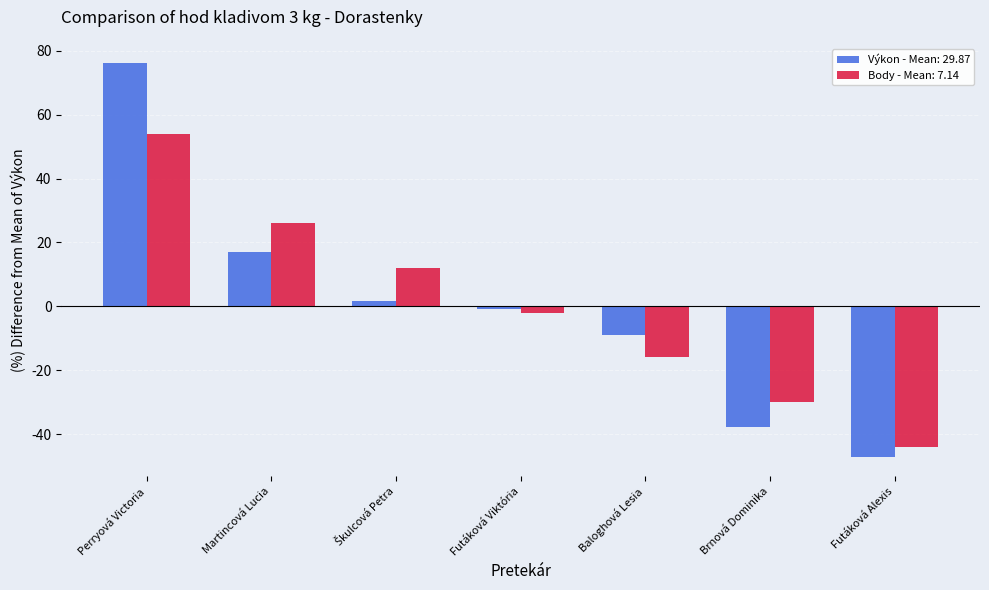

At Perryová Victoria, list the series in order from largest to smallest.

Výkon - Mean: 29.87, Body - Mean: 7.14